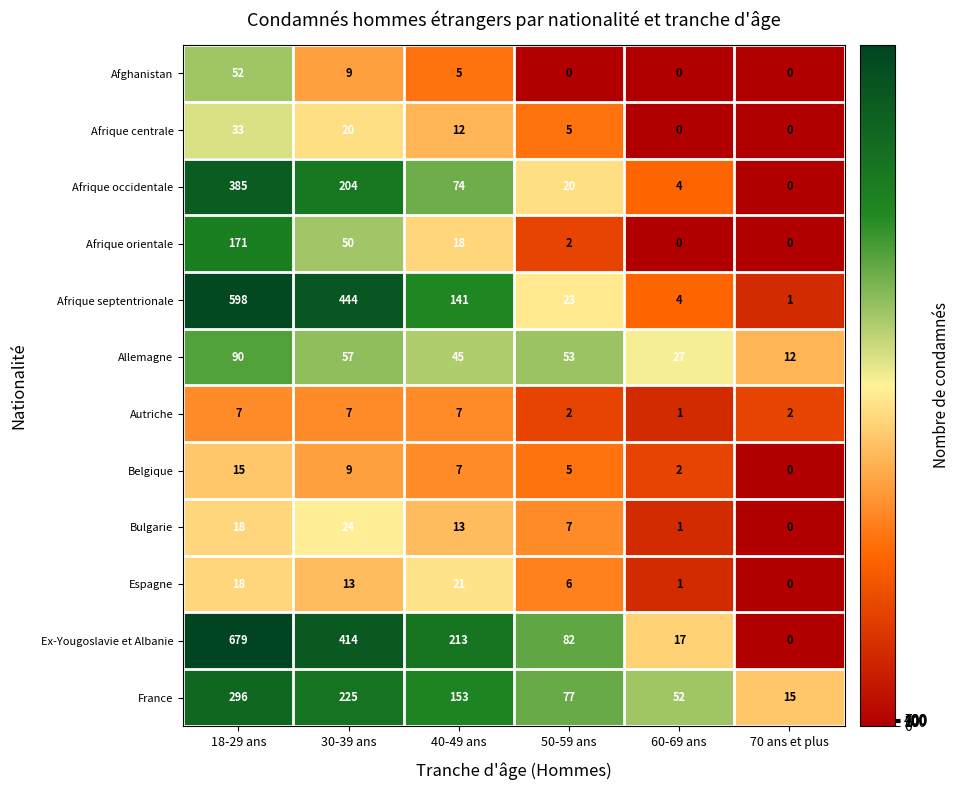

At which category is the sum across all series the highest?

18-29 ans